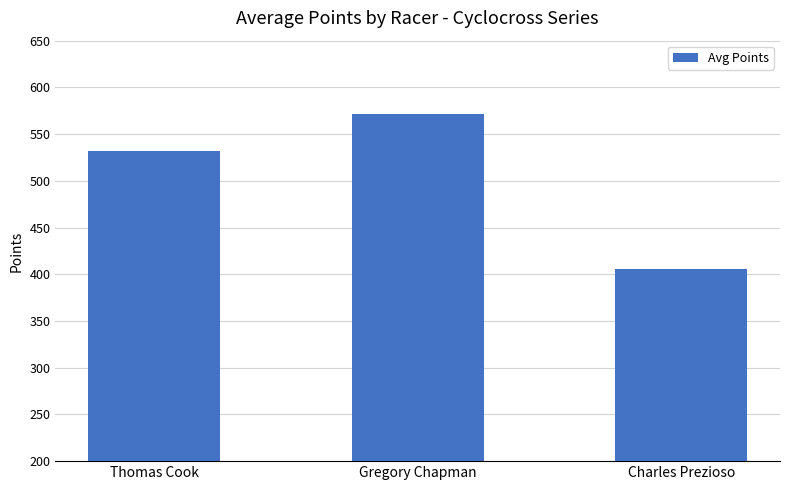

List the labels in order of value, largest first.

Gregory Chapman, Thomas Cook, Charles Prezioso